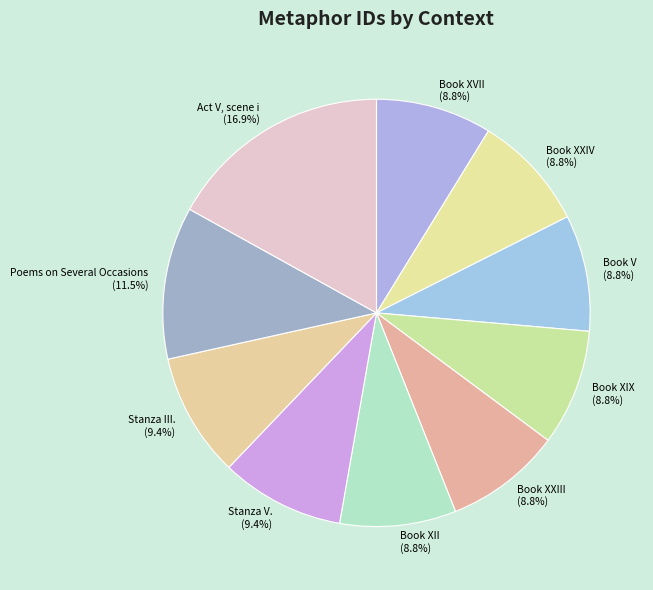

Which slice is the largest?

Act V, scene i